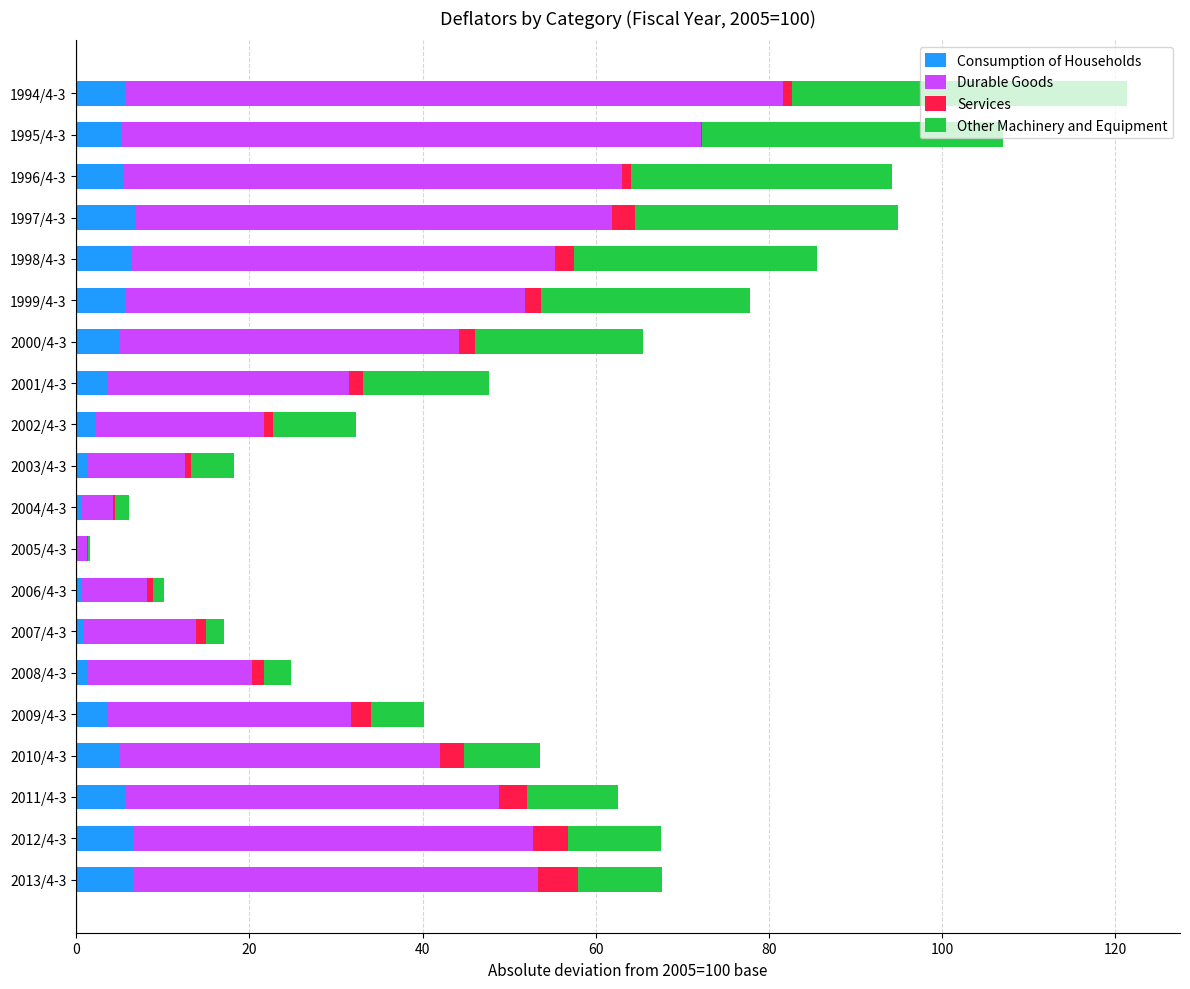

What is the maximum value for Consumption of Households?

6.9